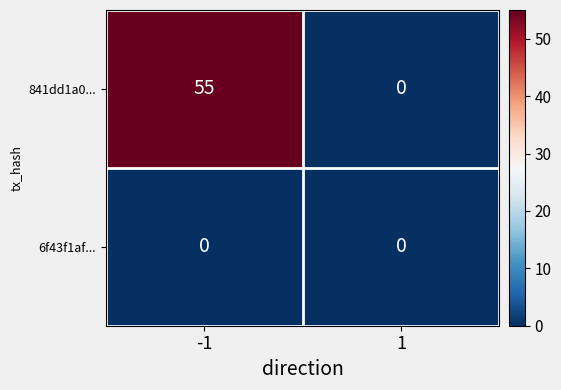

At which category is the sum across all series the highest?

-1